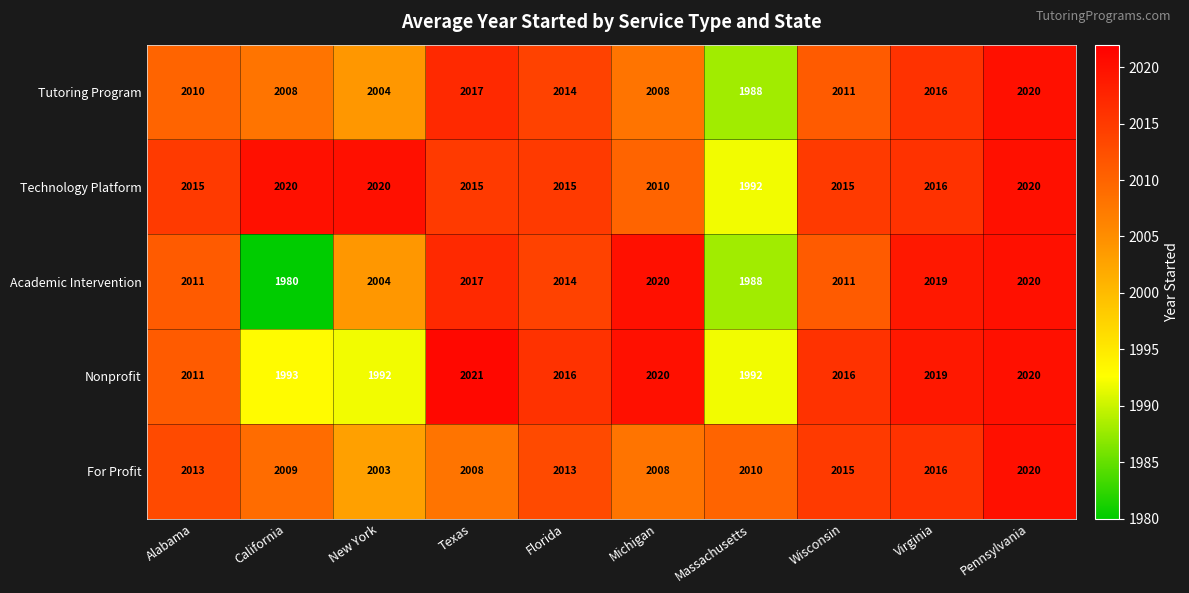

Between Michigan and Wisconsin, which series saw the biggest shift?

Academic Intervention